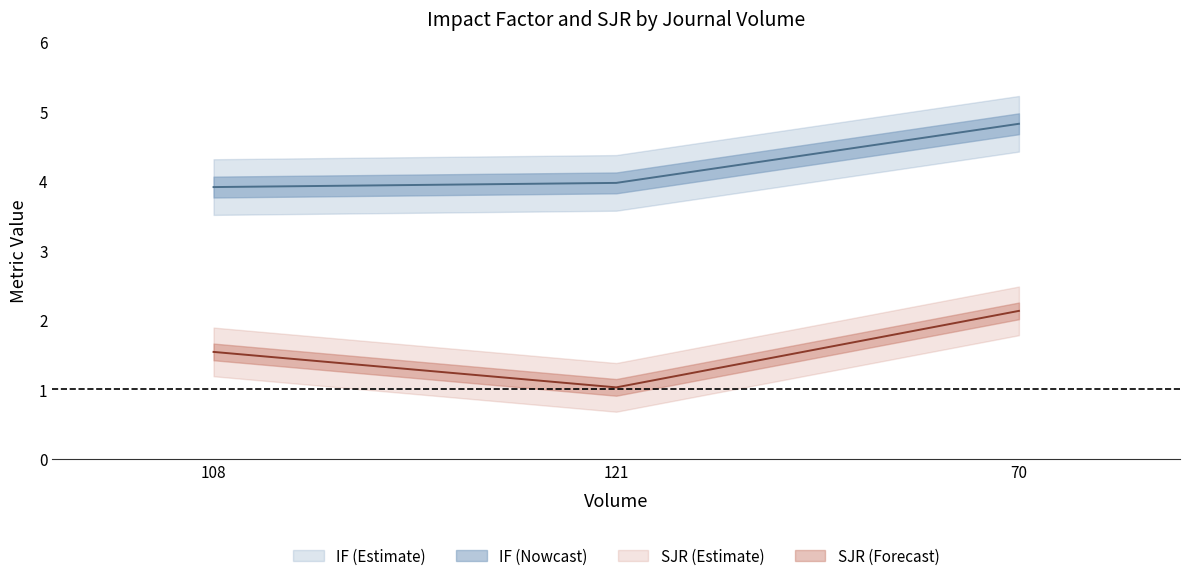

What is the value of the SJR point at the 2nd from the left?

1.0